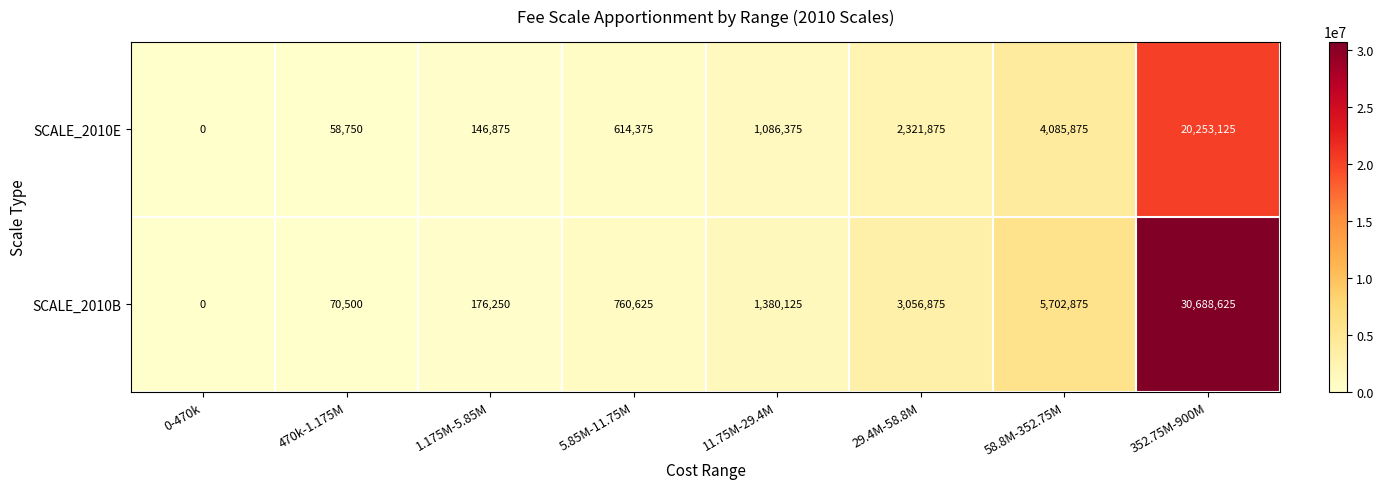

What is the total value across all series at 58.8M-352.75M?

9788750